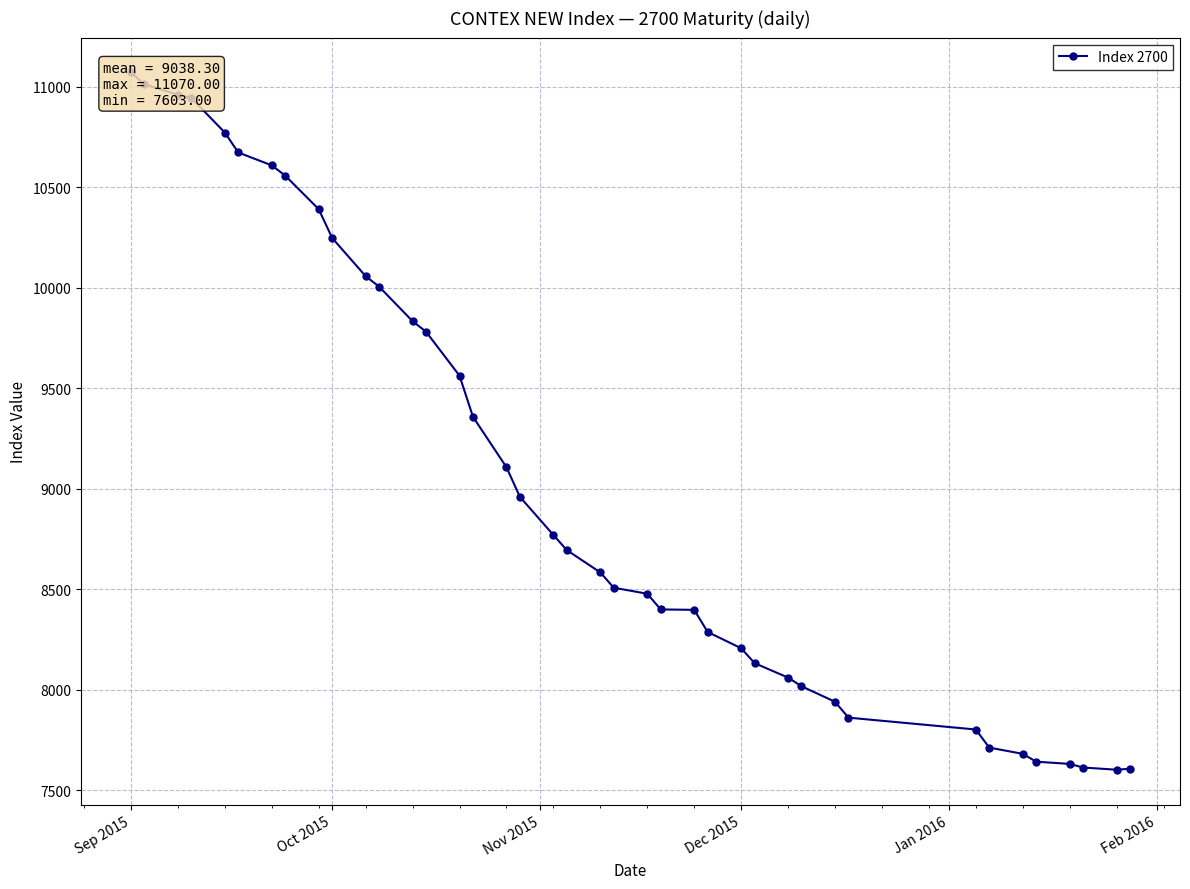

What is the average value?

9038